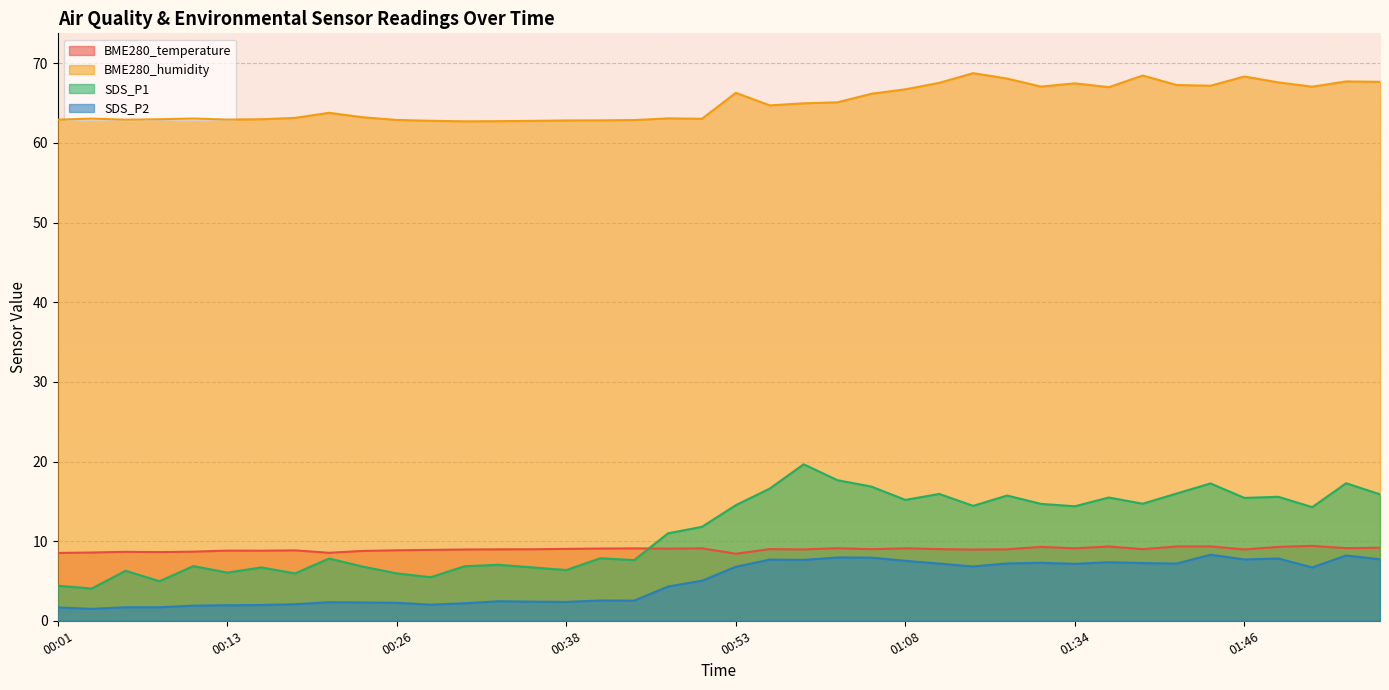

Which series has the largest total across all categories?

BME280_humidity